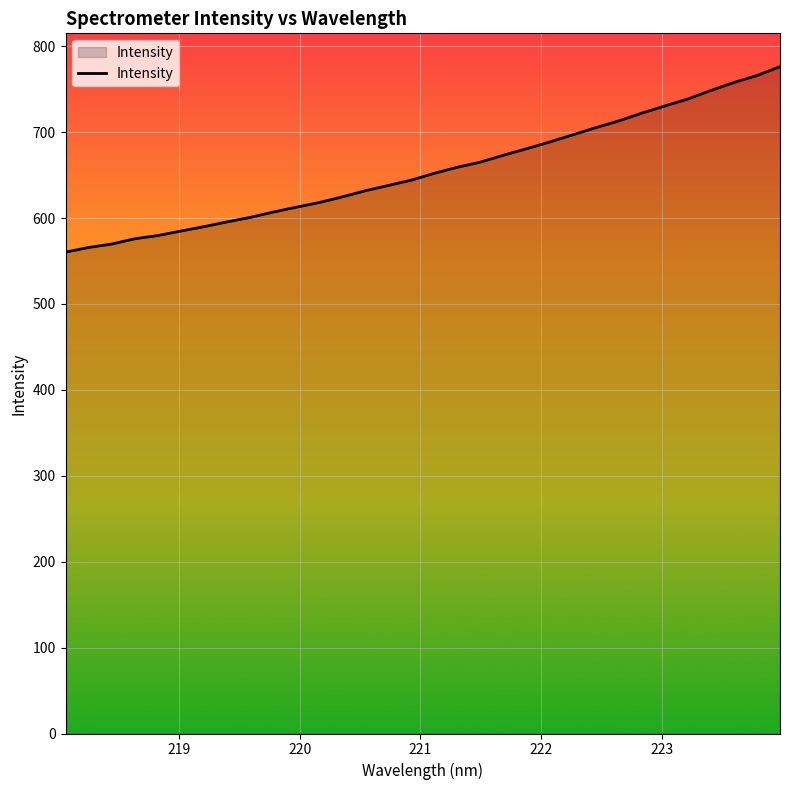

How many categories are shown in the chart?

32